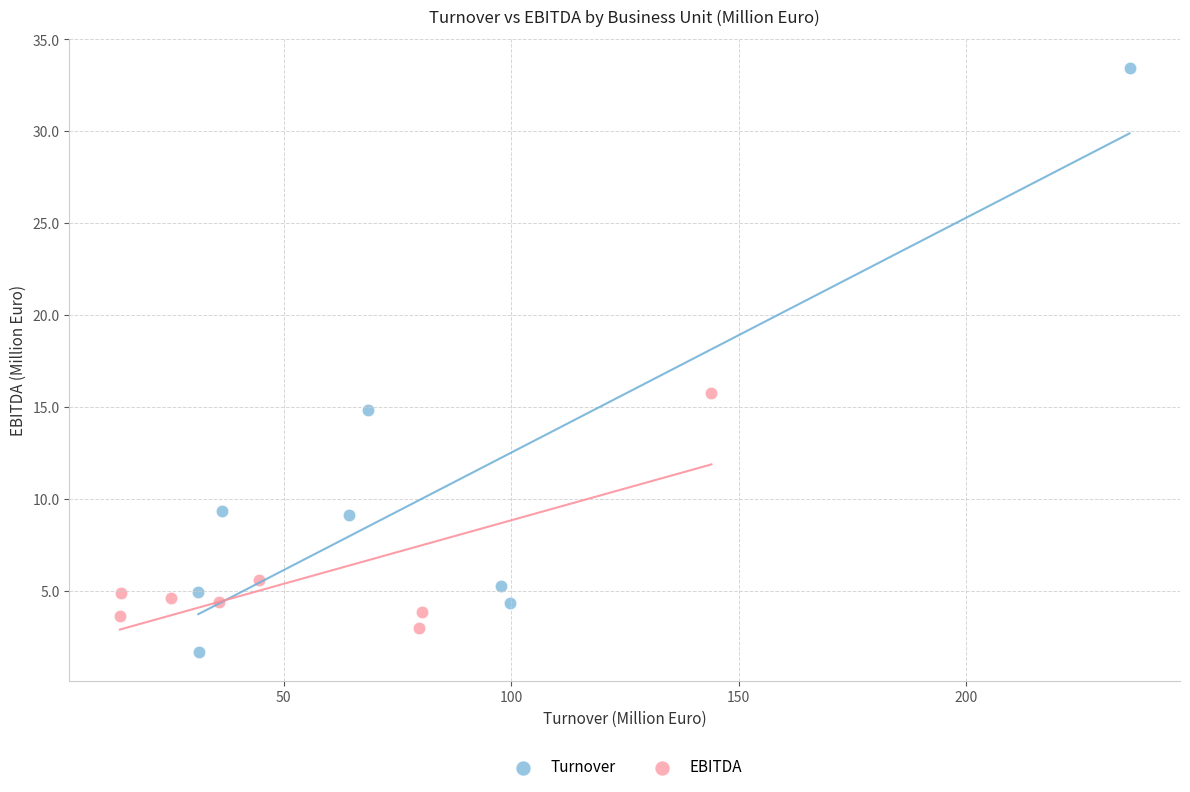

Which series has the largest Y range (max minus min)?

Turnover